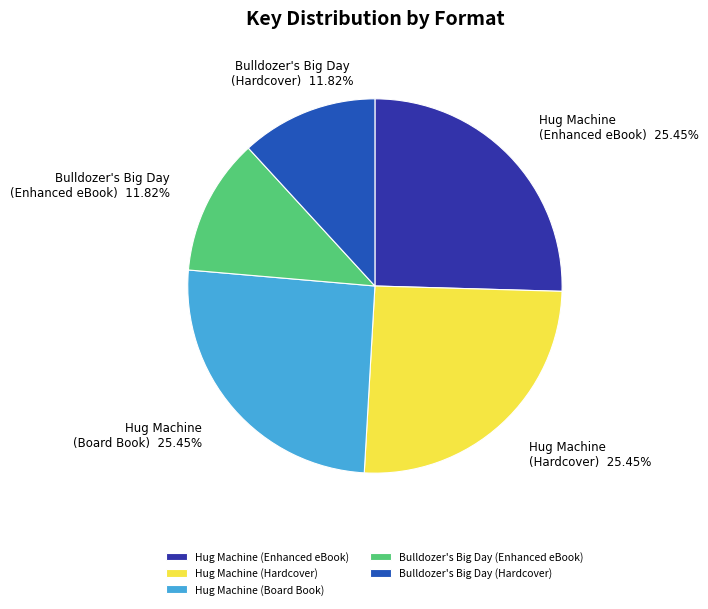

Combined, do Bulldozer's Big Day (Enhanced eBook) and Hug Machine (Hardcover) account for over 50%?

No